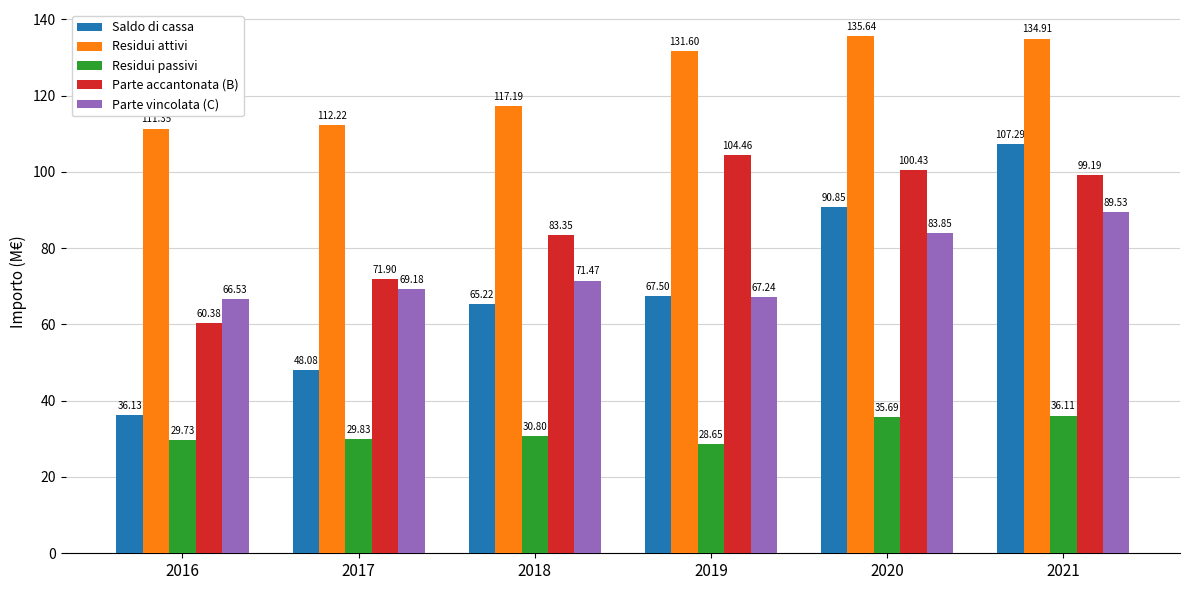

What is the average value of the Residui attivi series?

123.8